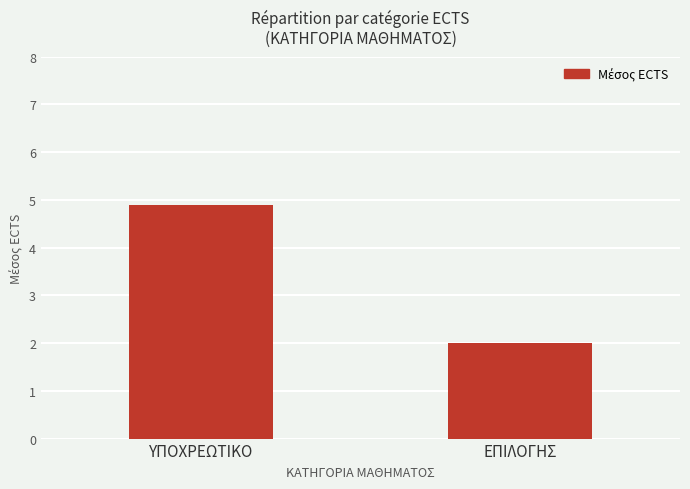

How many bars are there in total?

2